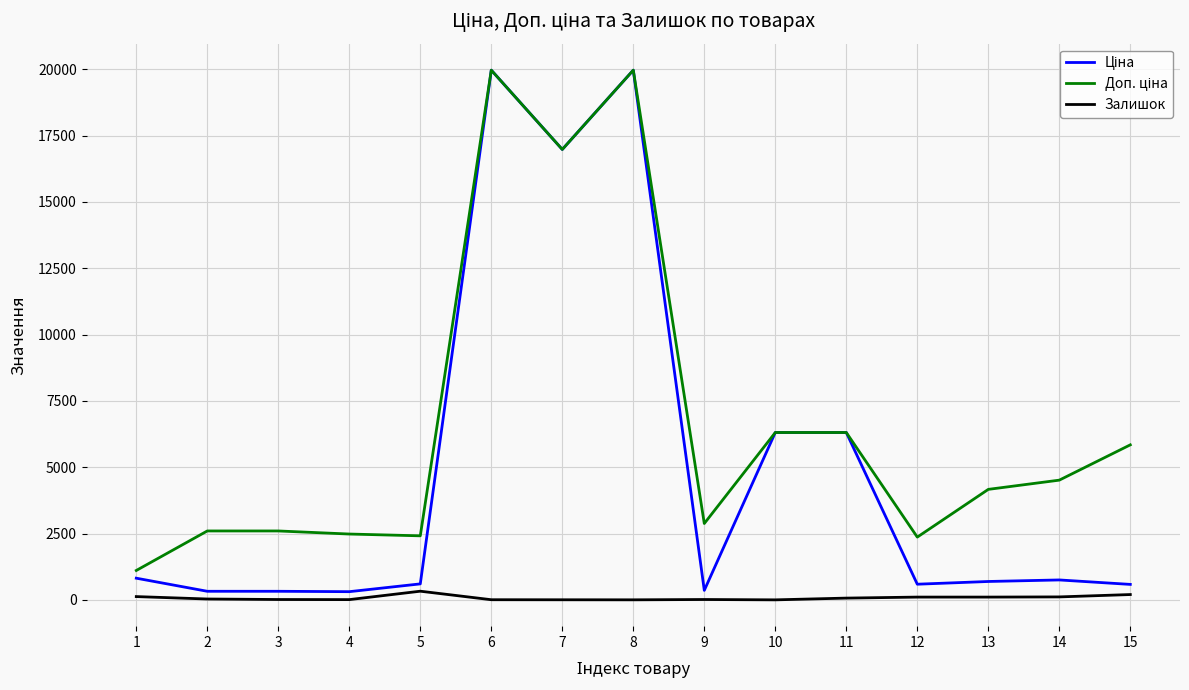

How many categories are shown in the chart?

15